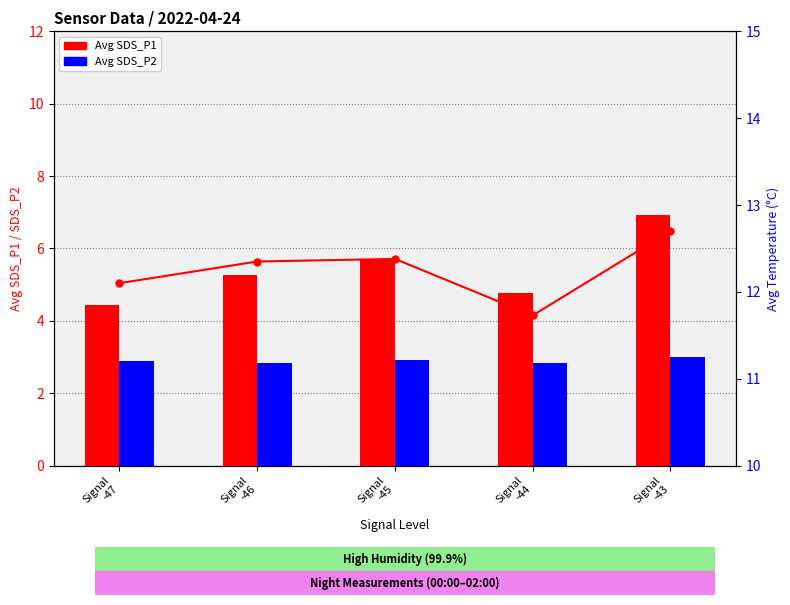

What is the lowest value of the Avg SDS_P2 series?

2.8